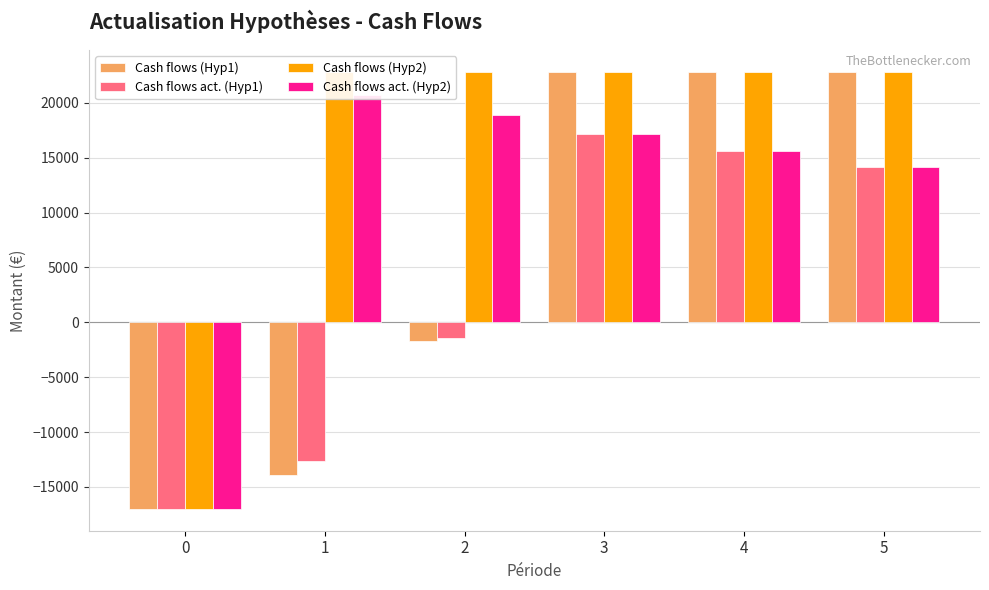

How many series are shown in this chart?

4